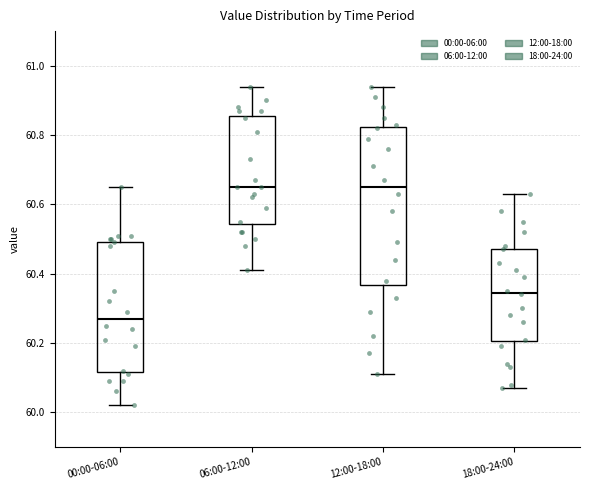

Reading left to right, transcribe this box plot: for each box, give where its median line is, the range the box spans, and where its two whiskers end, as read against the y-axis. The values are not printed on the chart, so give them approximately, as read against the axis.

00:00-06:00: median 60.28, box 60.12 to 60.50, whiskers 60.02 to 60.66
06:00-12:00: median 60.66, box 60.54 to 60.86, whiskers 60.42 to 60.94
12:00-18:00: median 60.66, box 60.36 to 60.82, whiskers 60.12 to 60.94
18:00-24:00: median 60.34, box 60.20 to 60.48, whiskers 60.08 to 60.64